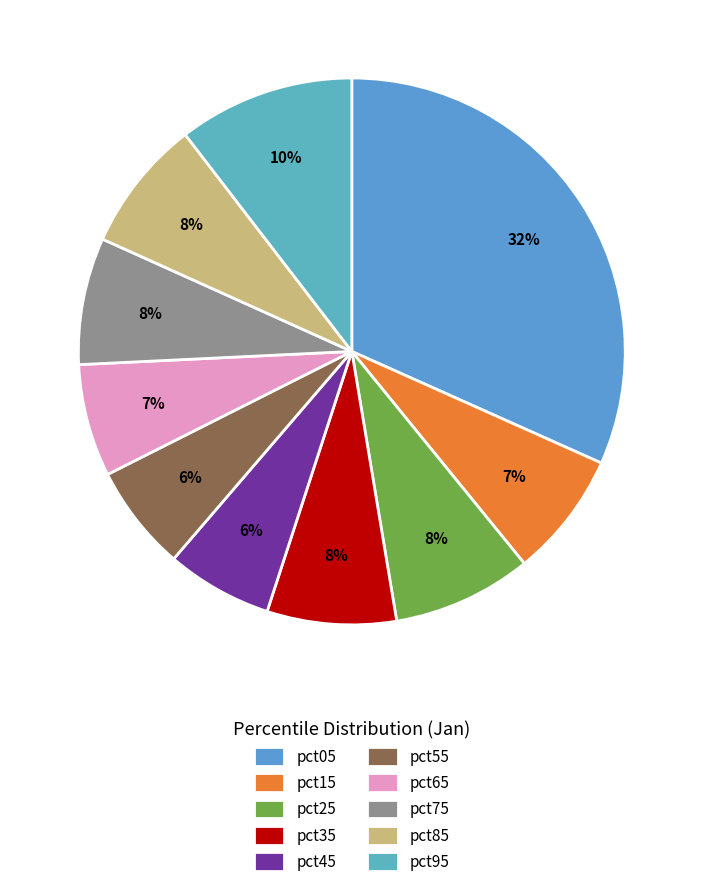

To the nearest percent, what percentage of the pie is pct55?

6%